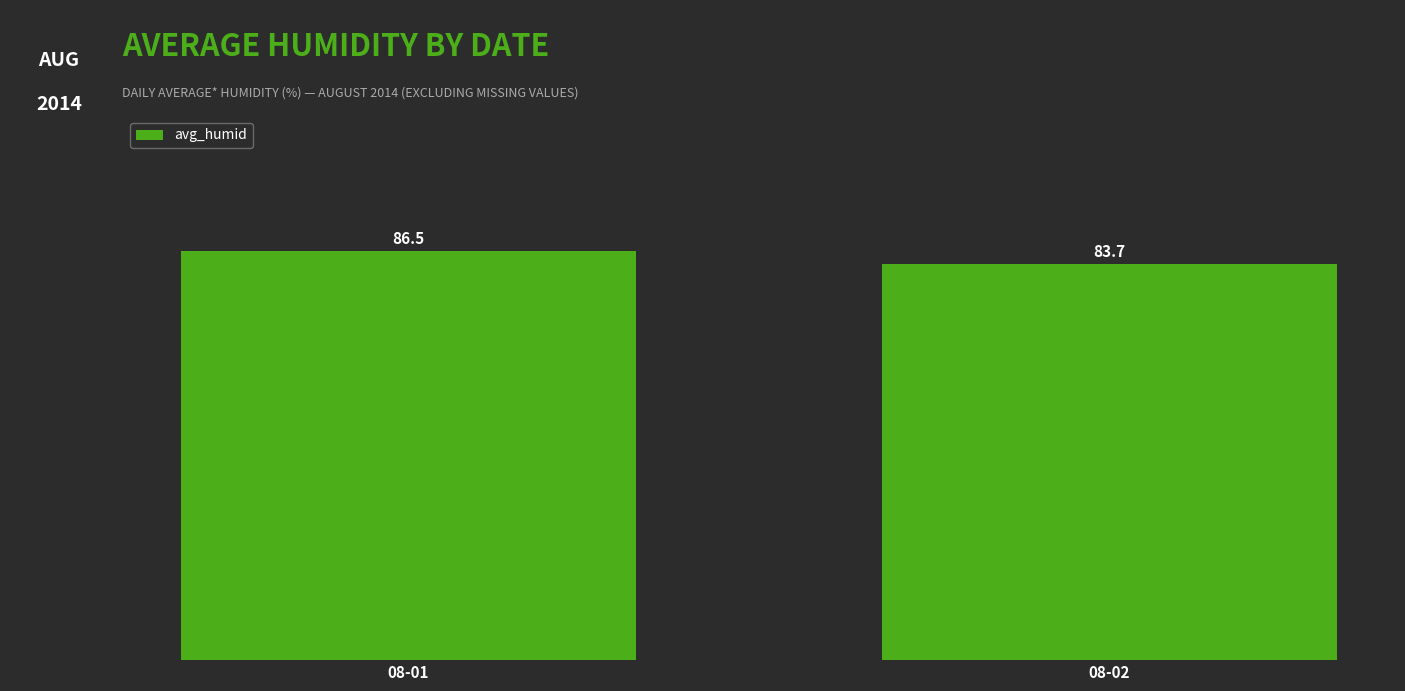

Reading left to right, transcribe all the data shown in this chart.

86.5	83.7